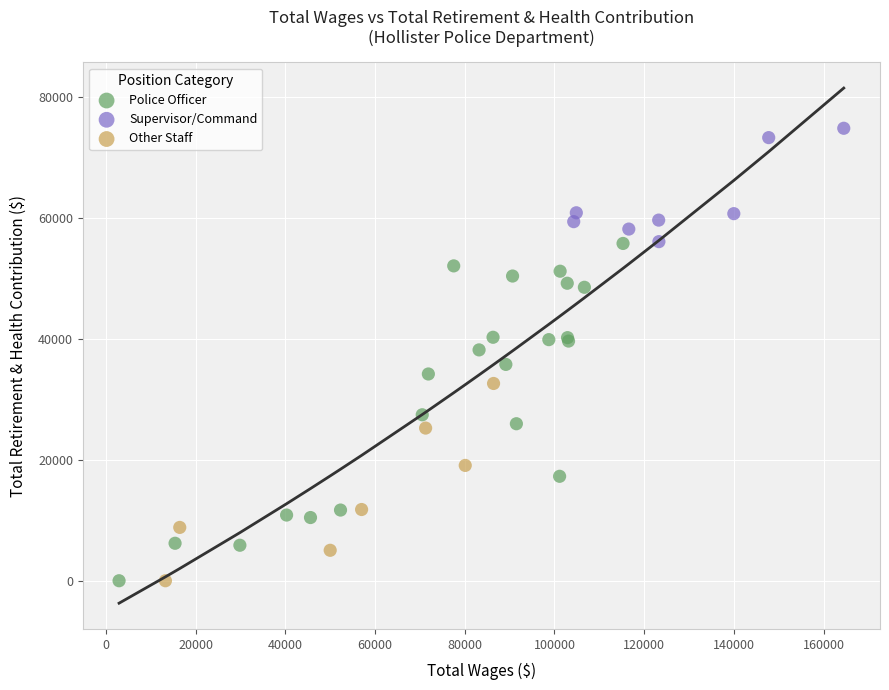

Which series contains the highest Y value?

Supervisor/Command